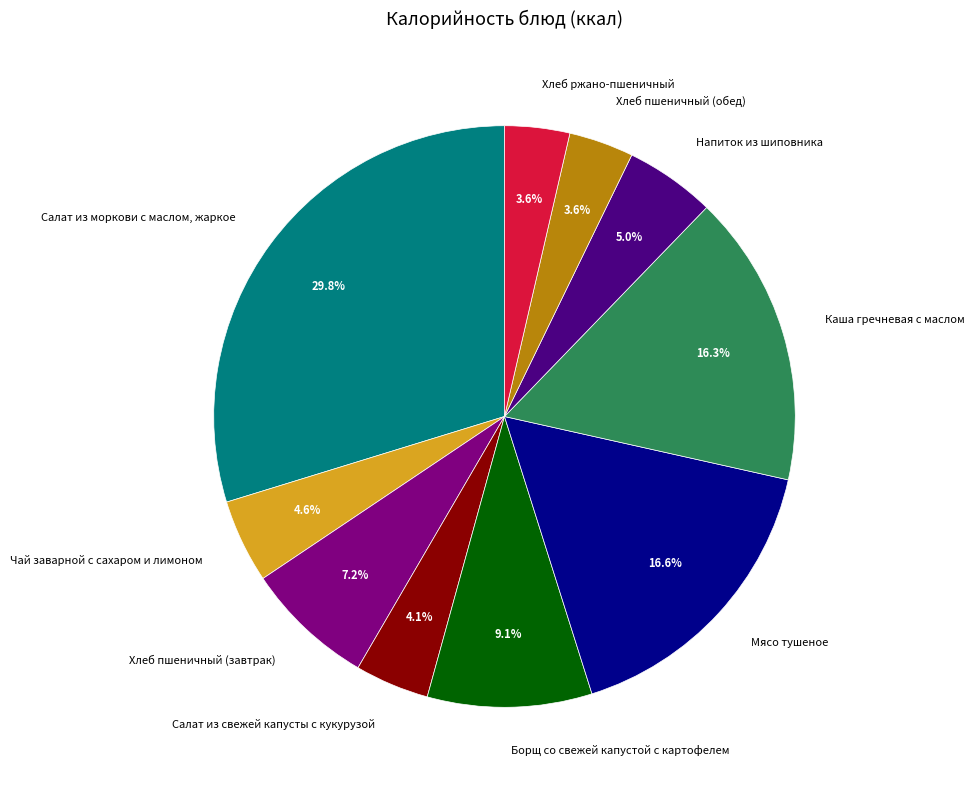

Do Борщ со свежей капустой с картофелем and Хлеб пшеничный (завтрак) together represent more than half of the pie?

No